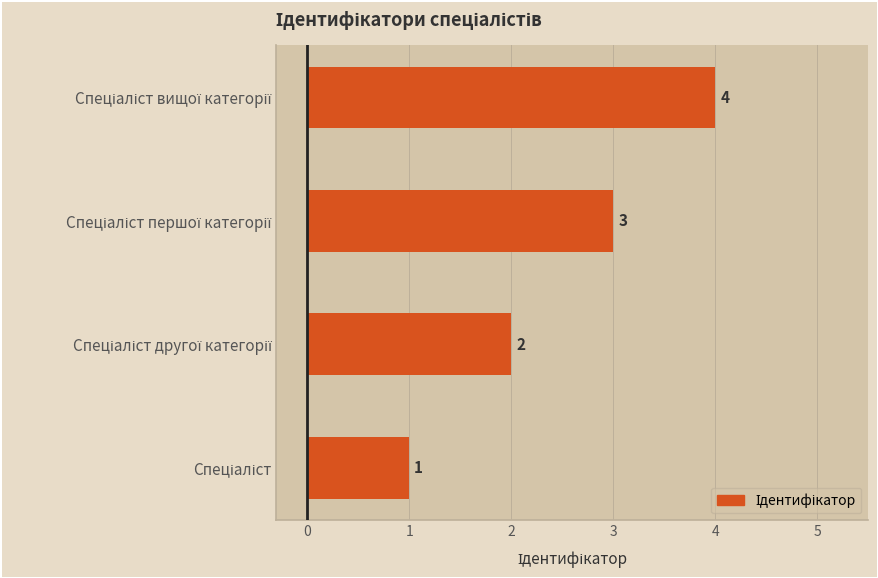

What is the greatest value displayed?

4